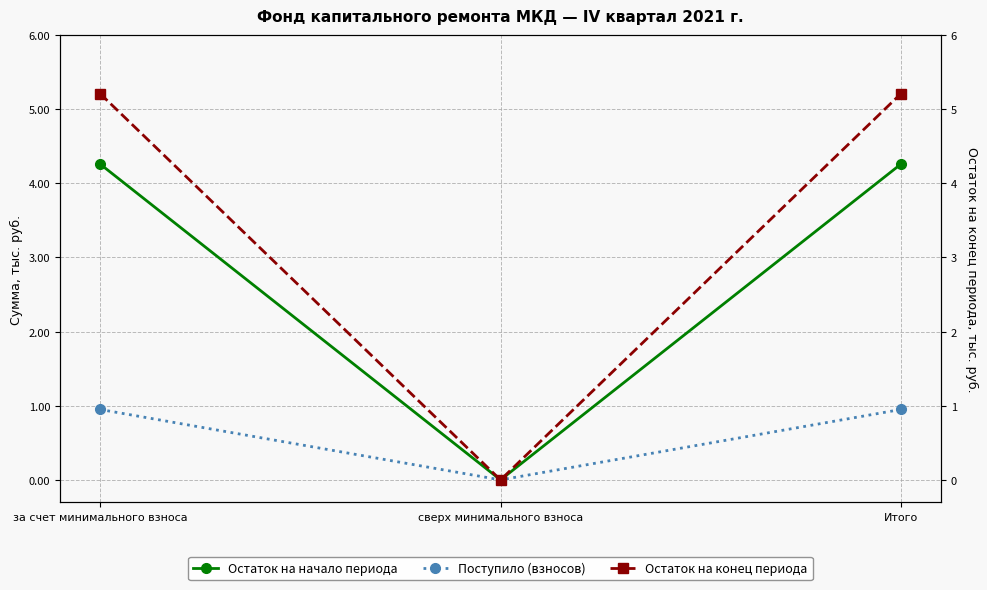

At which category is the sum across all series the highest?

за счет минимального взноса